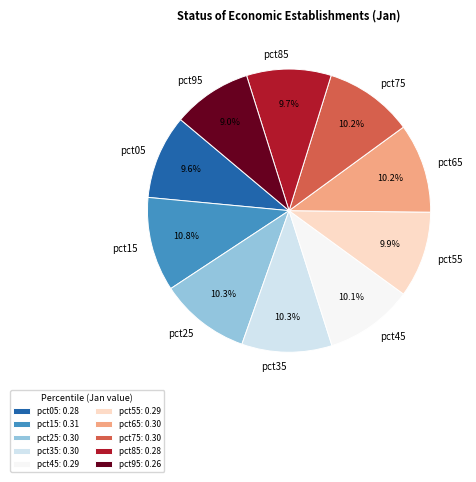

Count the number of slices in the pie.

10